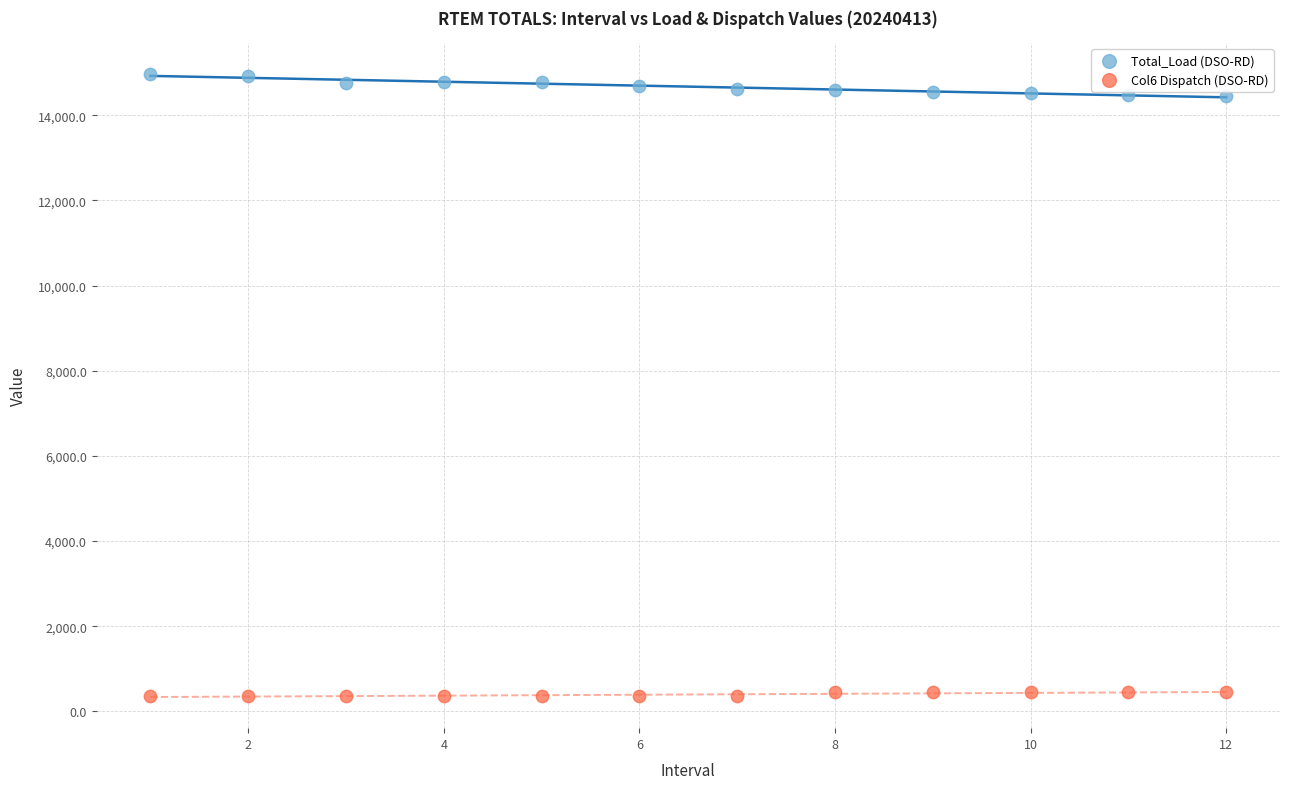

Across all data points, what is the range of Y values (max minus min)?

14605.9